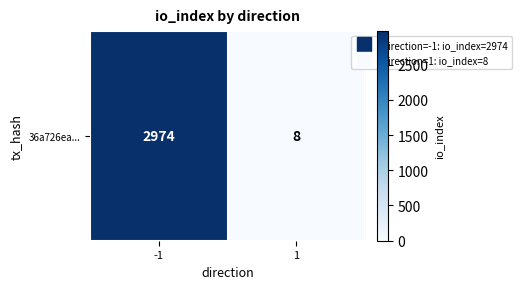

Which label corresponds to the largest value in the chart?

-1